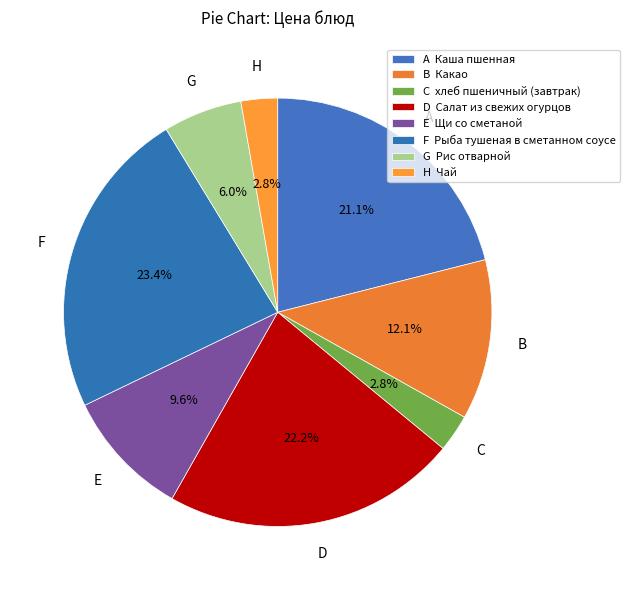

Is there any slice that represents more than half of the pie?

No